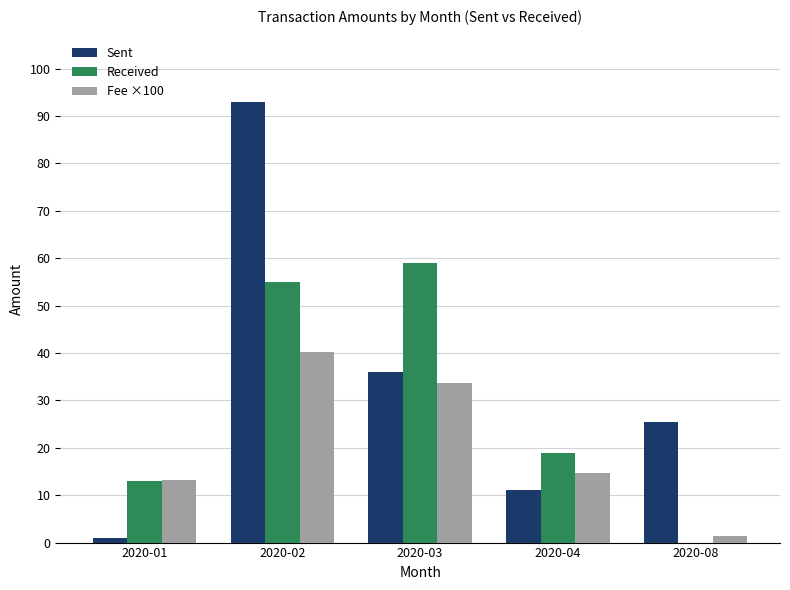

How many groups of bars are there?

5